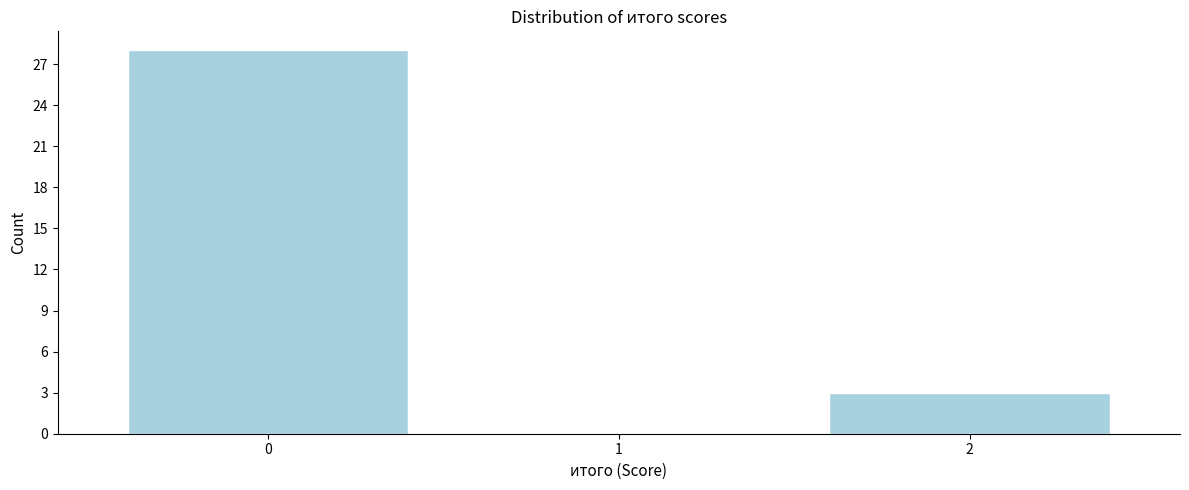

Reading left to right, extract all data points from this chart.

0=28	1=0	2=3